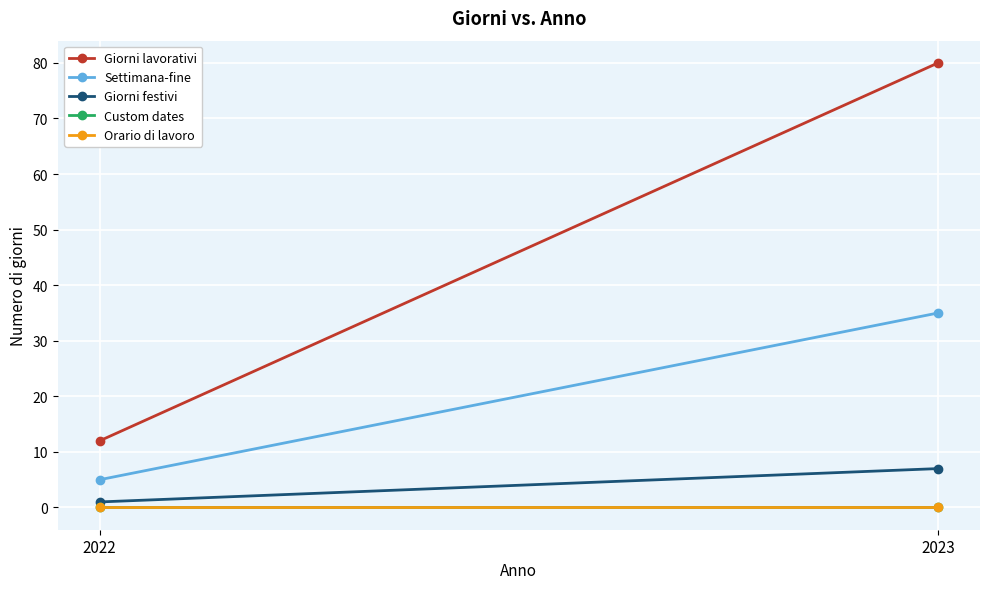

Which series changed the most between 2022 and 2023?

Giorni lavorativi